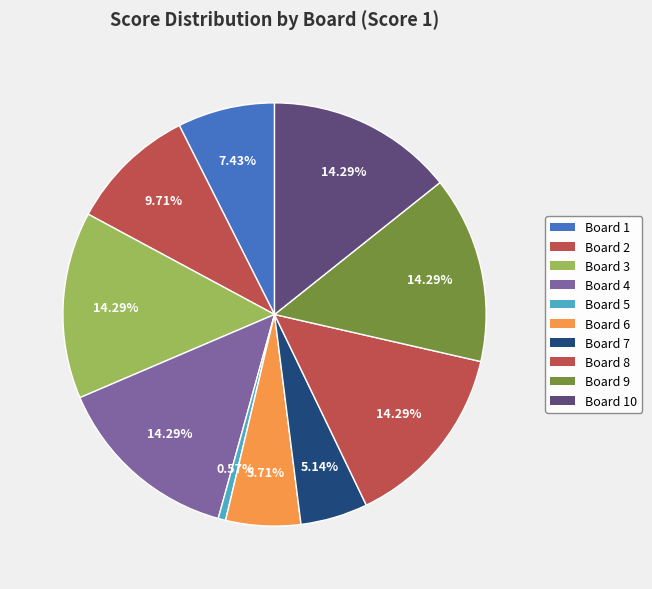

What is the largest slice in the pie chart?

Board 3